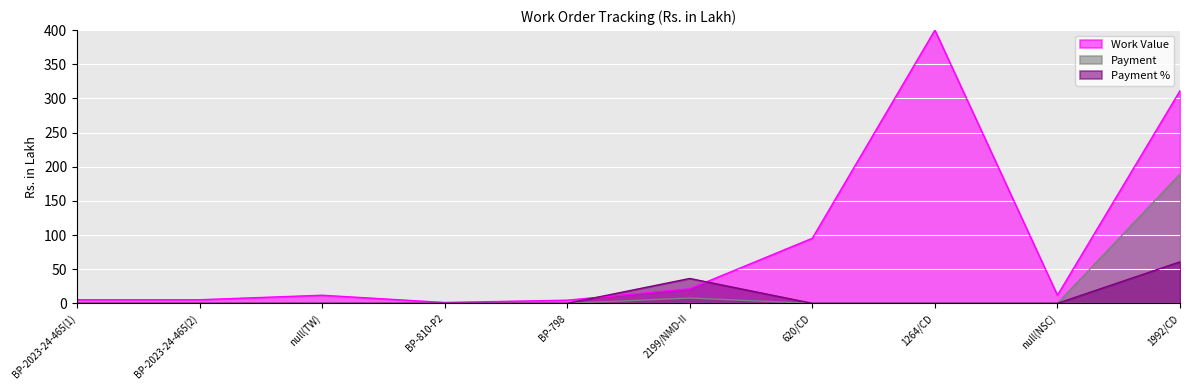

What is the sum of all Payment values?

196.9